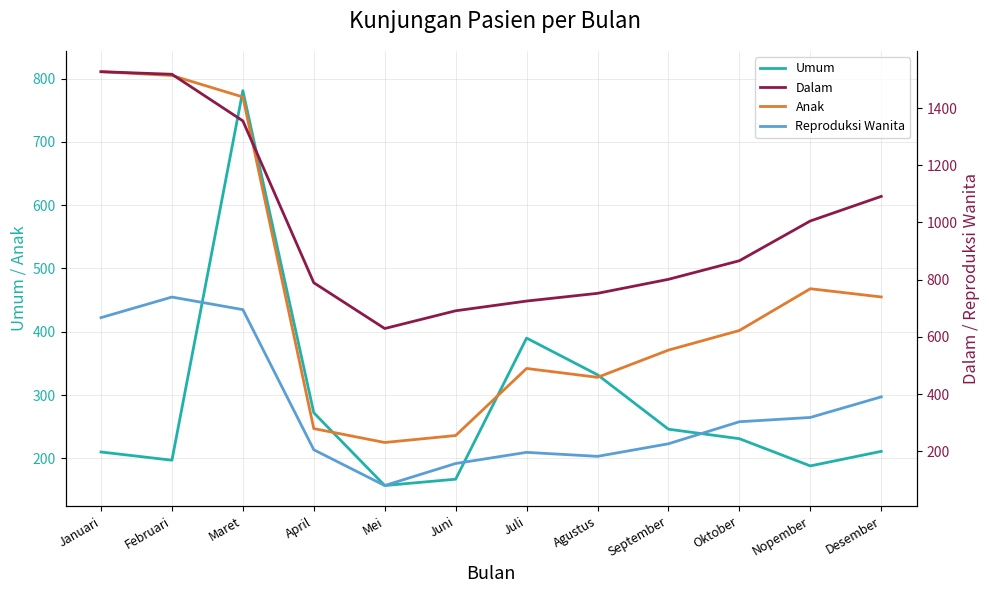

Reading left to right, list all the values displayed in this chart.

Umum: Januari=210	Februari=197	Maret=781	April=272	Mei=157	Juni=167	Juli=390	Agustus=332	September=246	Oktober=231	Nopember=188	Desember=211
Anak: Januari=811	Februari=805	Maret=771	April=247	Mei=225	Juni=236	Juli=342	Agustus=328	September=371	Oktober=402	Nopember=468	Desember=455
Dalam: Januari=1527	Februari=1518	Maret=1355	April=789	Mei=629	Juni=691	Juli=725	Agustus=752	September=801	Oktober=866	Nopember=1005	Desember=1091
Reproduksi Wanita: Januari=667	Februari=739	Maret=695	April=205	Mei=80	Juni=157	Juli=196	Agustus=182	September=226	Oktober=303	Nopember=318	Desember=390